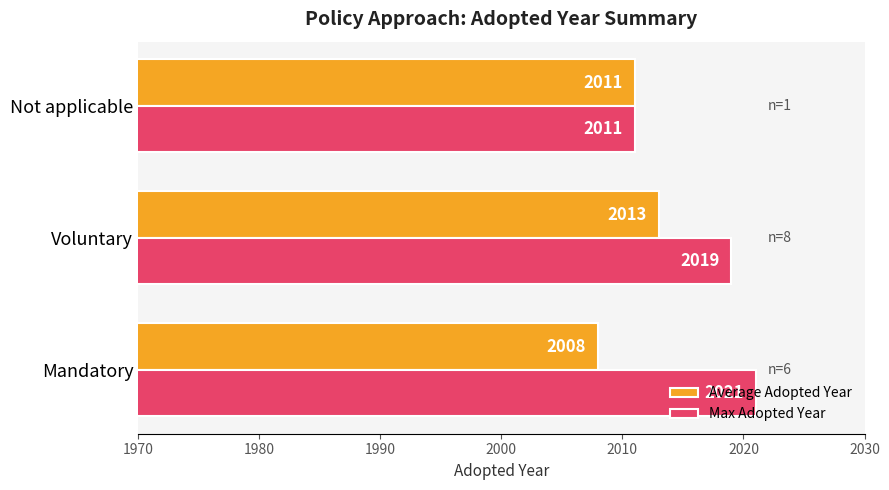

Which series has the largest total across all categories?

Max Adopted Year